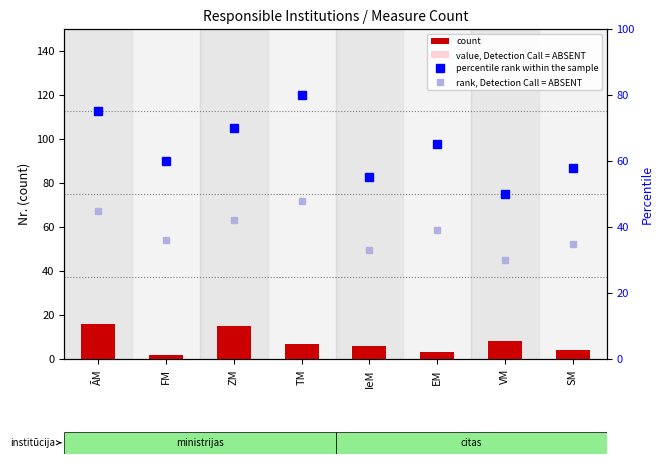

What is the average value of the value, Detection Call = ABSENT series?

3.1